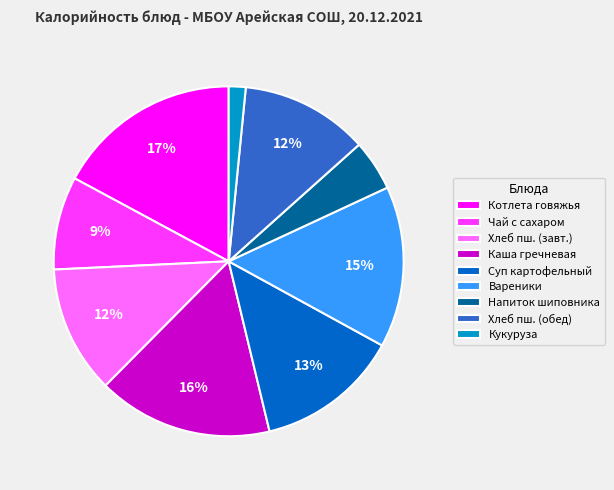

Does Суп картофельный represent more than half of the total?

No